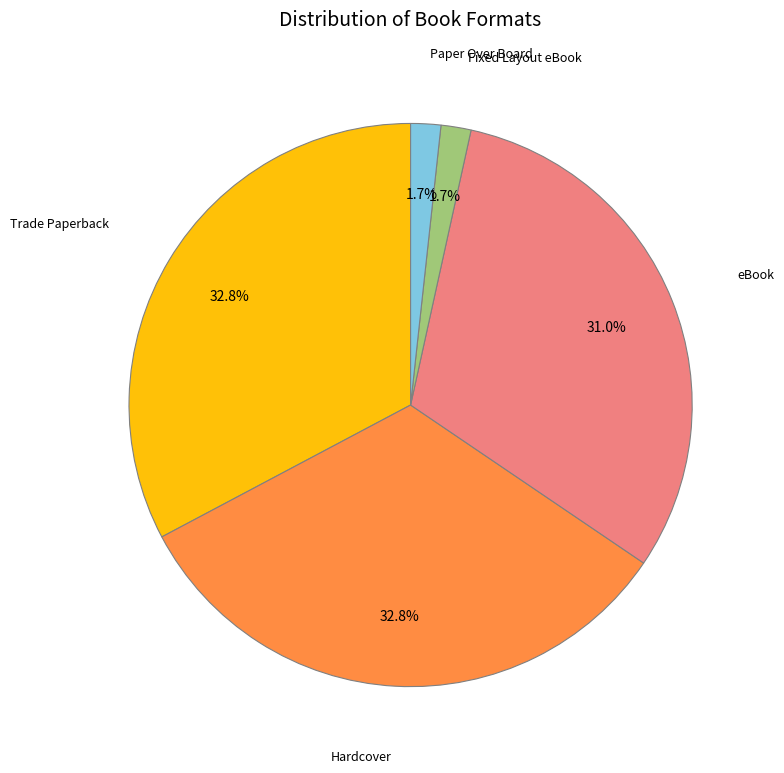

Does any single category account for the majority?

No